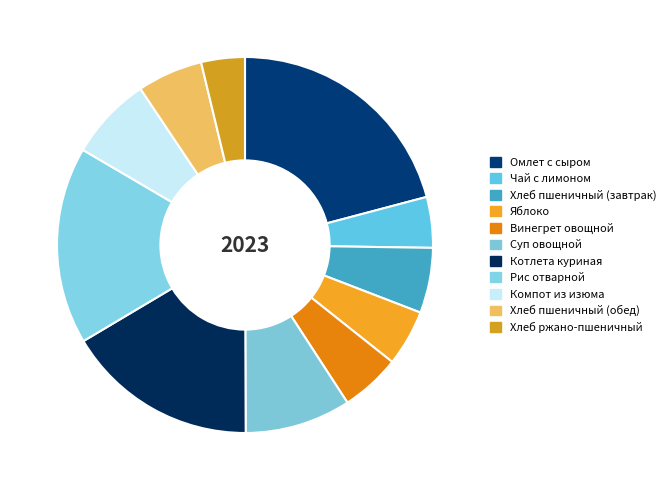

How many segments does this pie chart have?

11